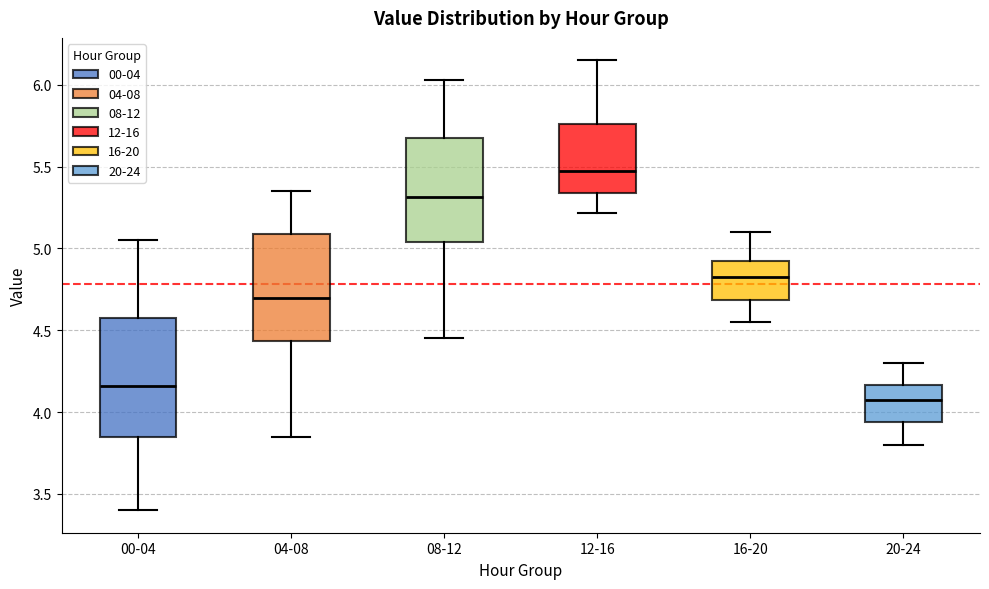

Reading left to right, transcribe this box plot: for each box, give where its median line is, the range the box spans, and where its two whiskers end, as read against the y-axis. The values are not printed on the chart, so give them approximately, as read against the axis.

00-04: median 4.15, box 3.85 to 4.60, whiskers 3.40 to 5.05
04-08: median 4.70, box 4.45 to 5.10, whiskers 3.85 to 5.35
08-12: median 5.30, box 5.05 to 5.70, whiskers 4.45 to 6.05
12-16: median 5.50, box 5.35 to 5.75, whiskers 5.20 to 6.15
16-20: median 4.85, box 4.70 to 4.95, whiskers 4.55 to 5.10
20-24: median 4.10, box 3.95 to 4.15, whiskers 3.80 to 4.30